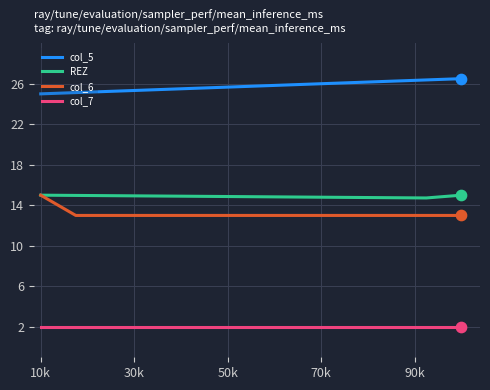

Which series has the largest total across all categories?

col_5